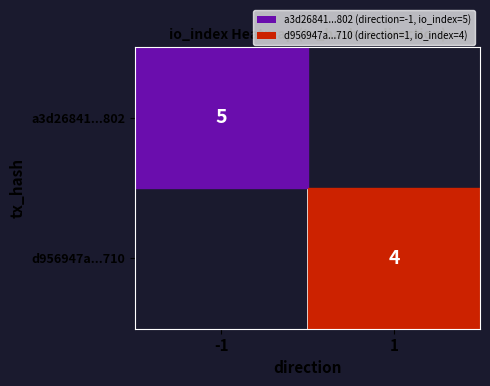

Is it true that a3d26841...802 equals 5 at -1?

True